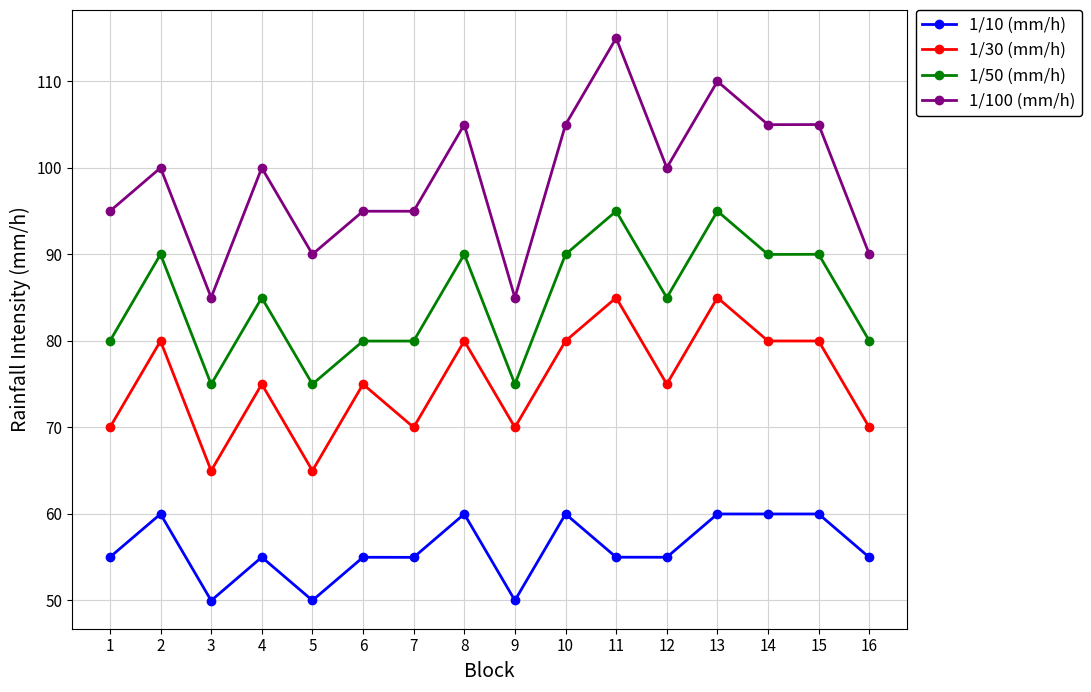

How many lines are shown in the chart?

4